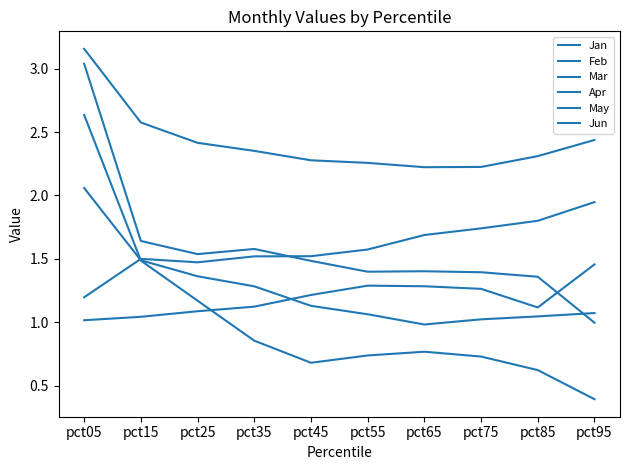

How many lines are shown in the chart?

6